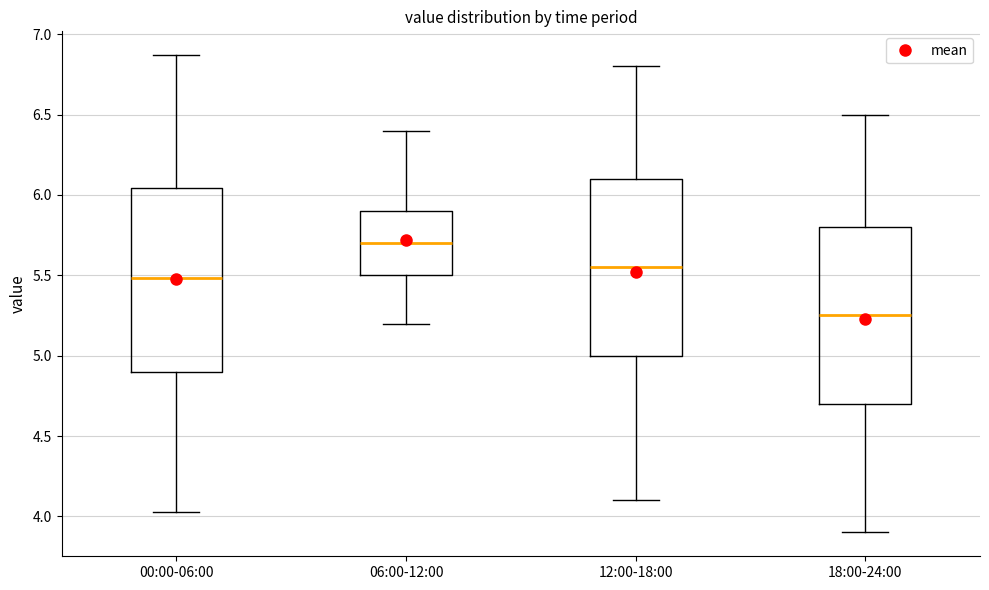

Reading left to right, transcribe this box plot: for each box, give where its median line is, the range the box spans, and where its two whiskers end, as read against the y-axis. The values are not printed on the chart, so give them approximately, as read against the axis.

00:00-06:00: median 5.50, box 4.90 to 6.05, whiskers 4.05 to 6.85
06:00-12:00: median 5.70, box 5.50 to 5.90, whiskers 5.20 to 6.40
12:00-18:00: median 5.55, box 5.00 to 6.10, whiskers 4.10 to 6.80
18:00-24:00: median 5.25, box 4.70 to 5.80, whiskers 3.90 to 6.50